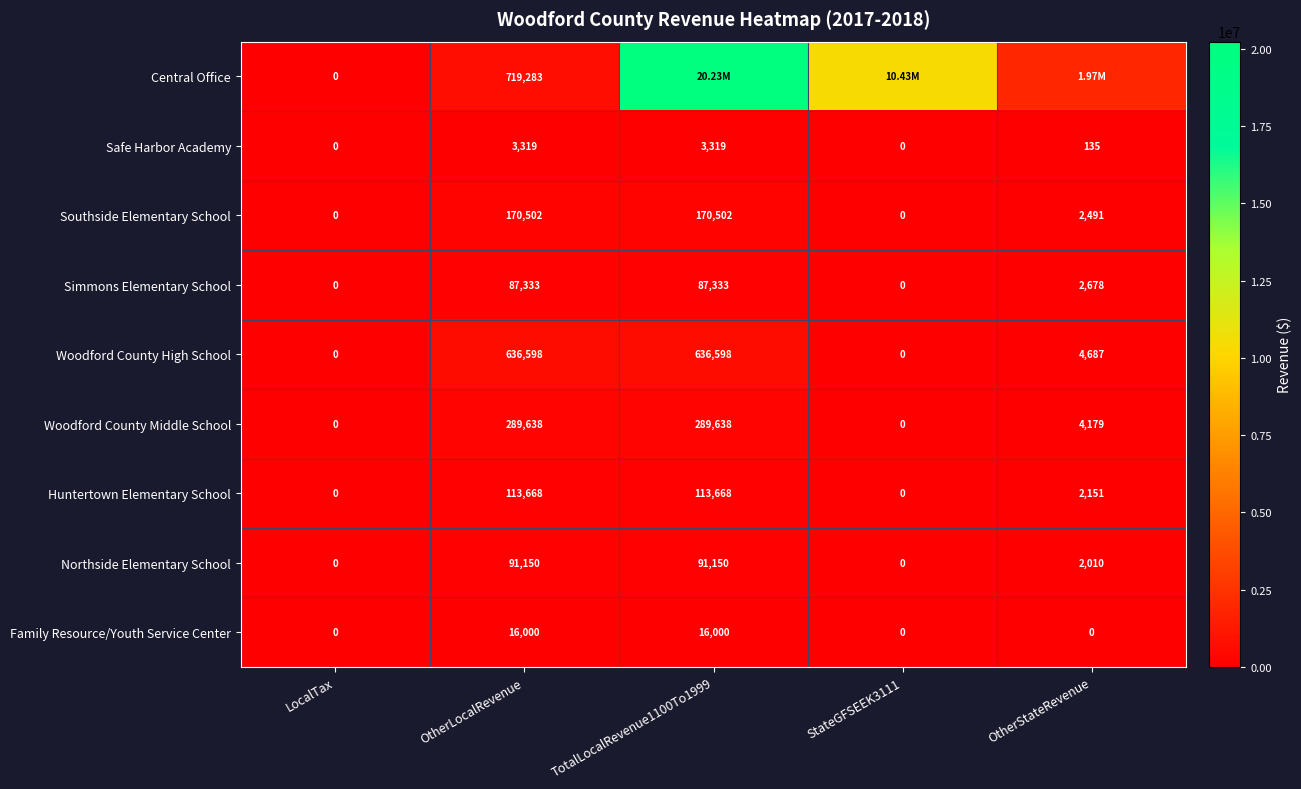

At which category is the sum across all series the highest?

TotalLocalRevenue1100To1999